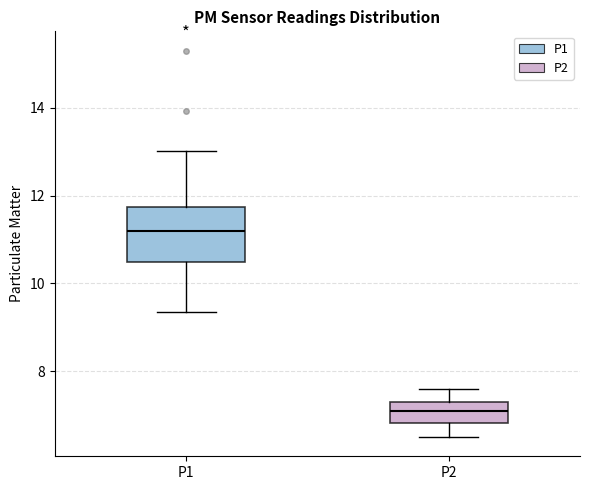

Which box's median line is the lowest?

P2